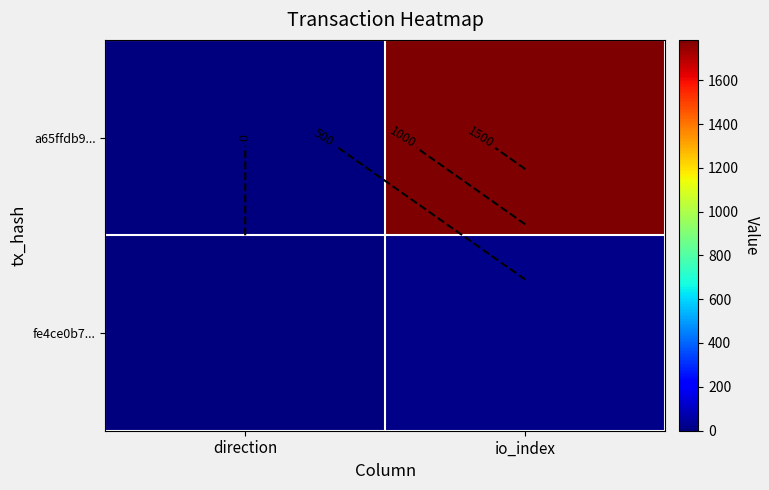

At which label does a65ffdb9... reach its peak?

io_index